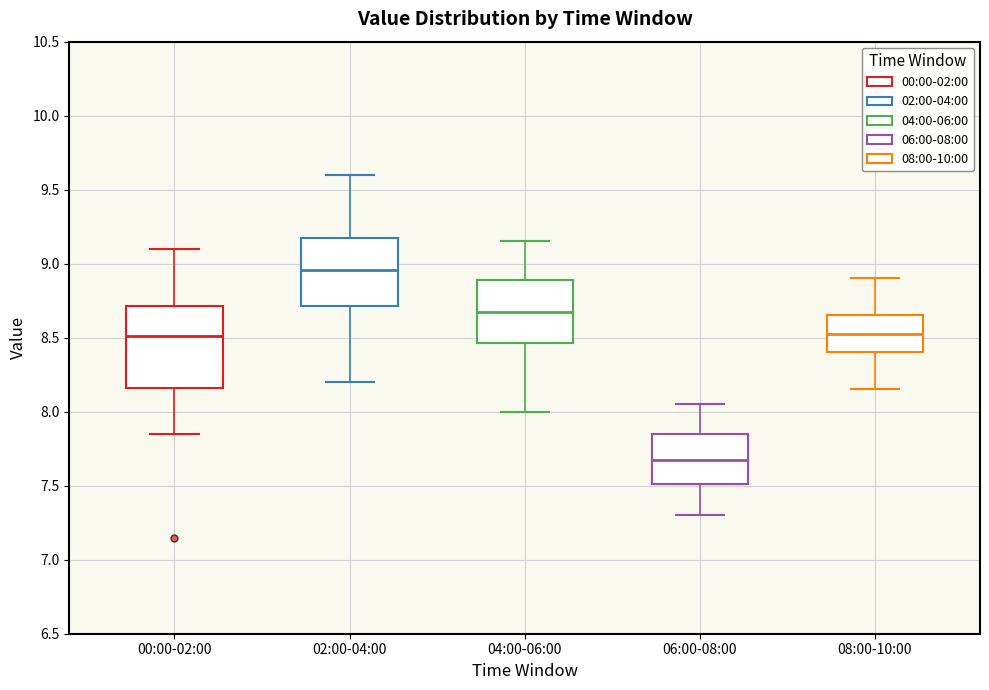

Where is the lower edge of the box for 02:00-04:00 on the y-axis? The values are not printed on the chart, so give them approximately, as read against the axis.

8.70